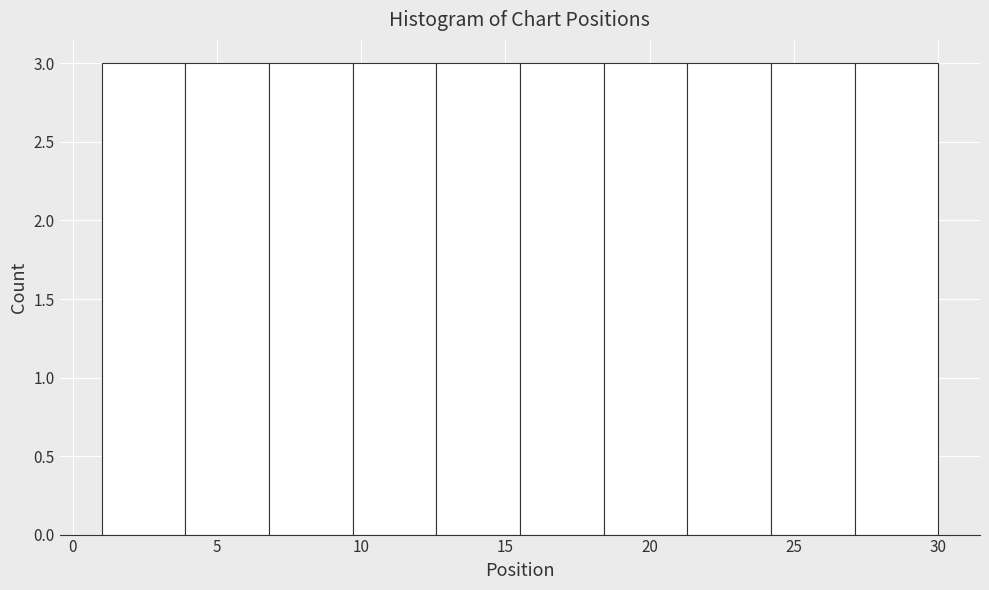

Reading left to right, transcribe this chart: for each bar, give the range it covers on the x-axis and its height. Neither the bar edges nor the heights are printed on the chart, so give them approximately, as read against the axes.

1.0 to 3.9: 3
3.9 to 6.8: 3
6.8 to 9.7: 3
9.7 to 12.6: 3
12.6 to 15.5: 3
15.5 to 18.4: 3
18.4 to 21.3: 3
21.3 to 24.2: 3
24.2 to 27.1: 3
27.1 to 30.0: 3